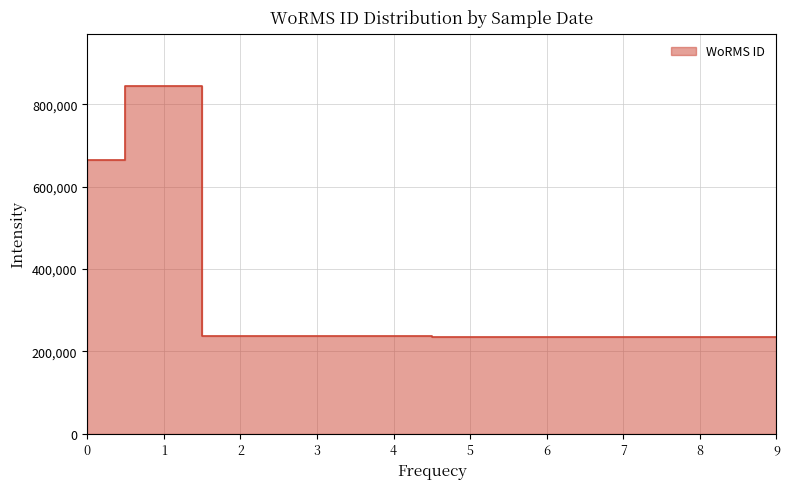

What is the minimum value shown in the chart?

235804